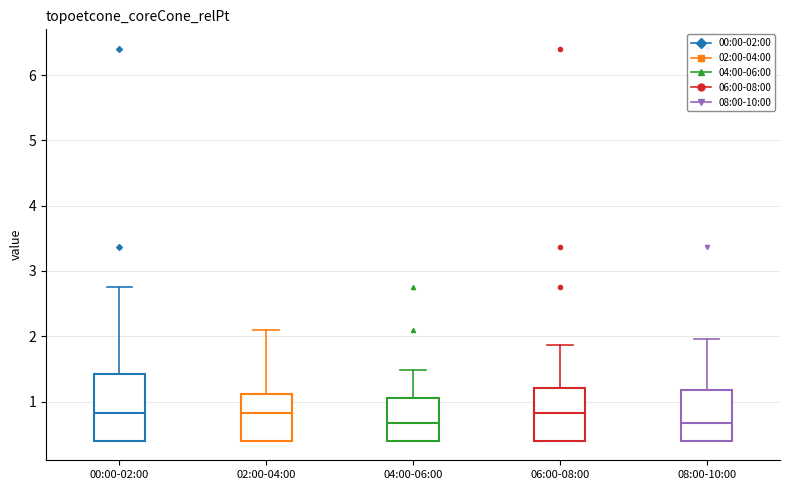

Which box is the tallest, from its lower edge to its upper edge?

00:00-02:00